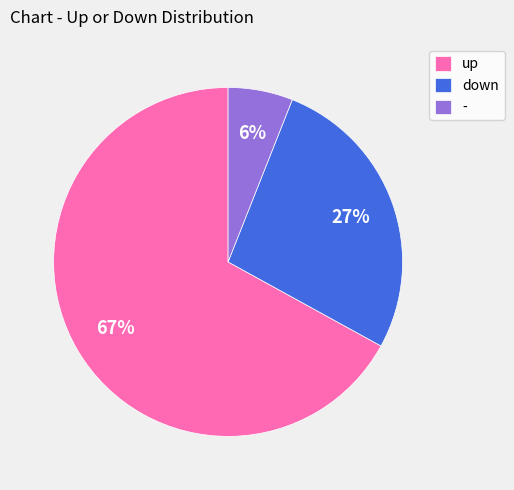

Is there any slice that represents more than half of the pie?

Yes